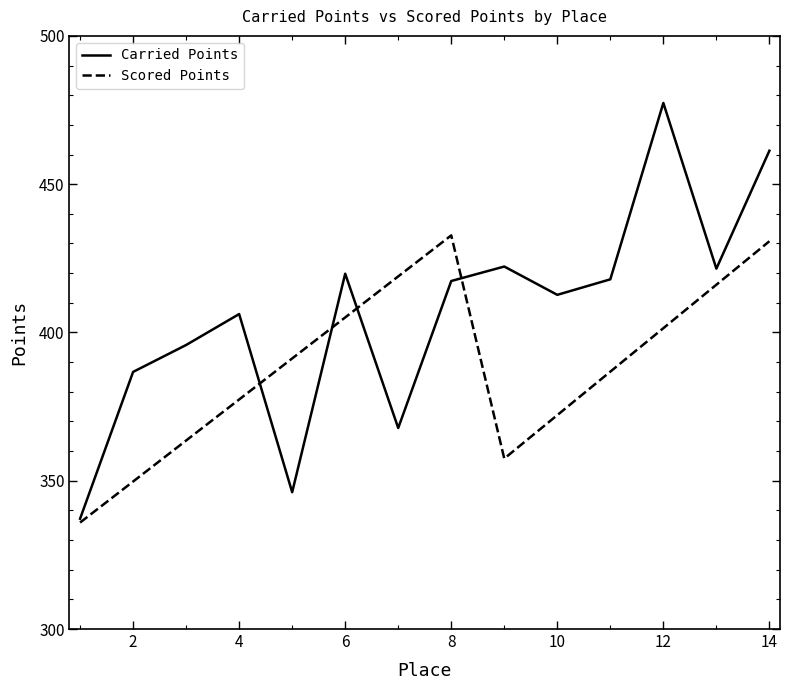

Which series has the largest total across all categories?

Carried Points